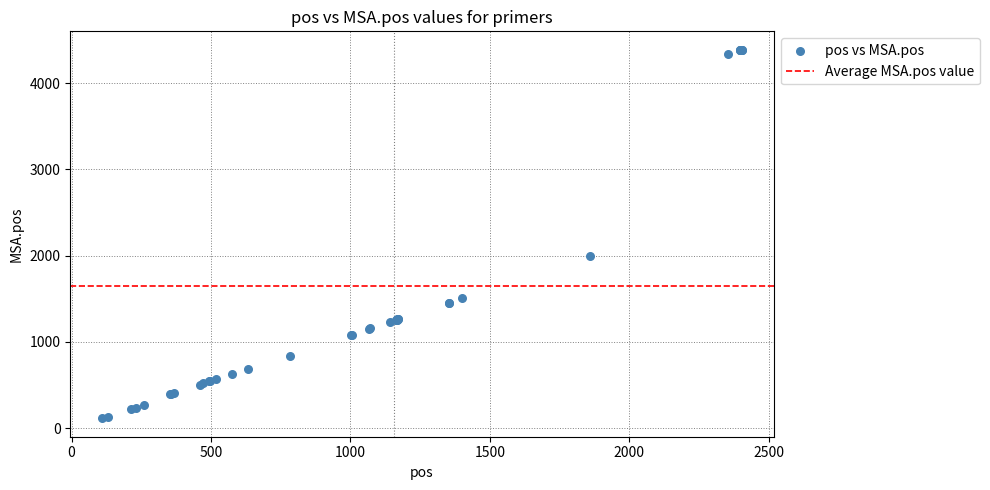

What Y value in the scatter plot is closest to 2251?

1995